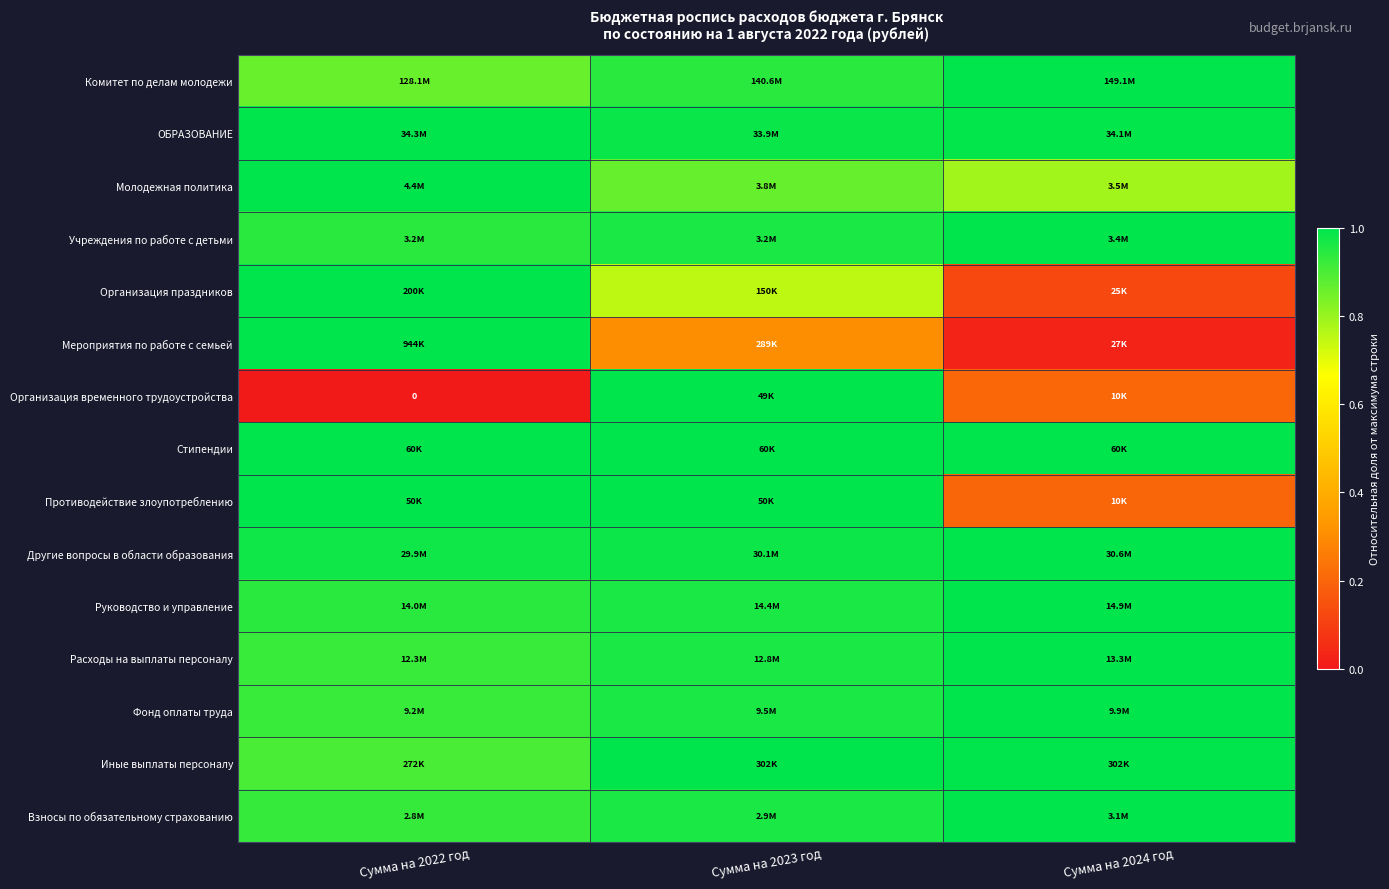

At how many categories does at least one series exceed 0?

3